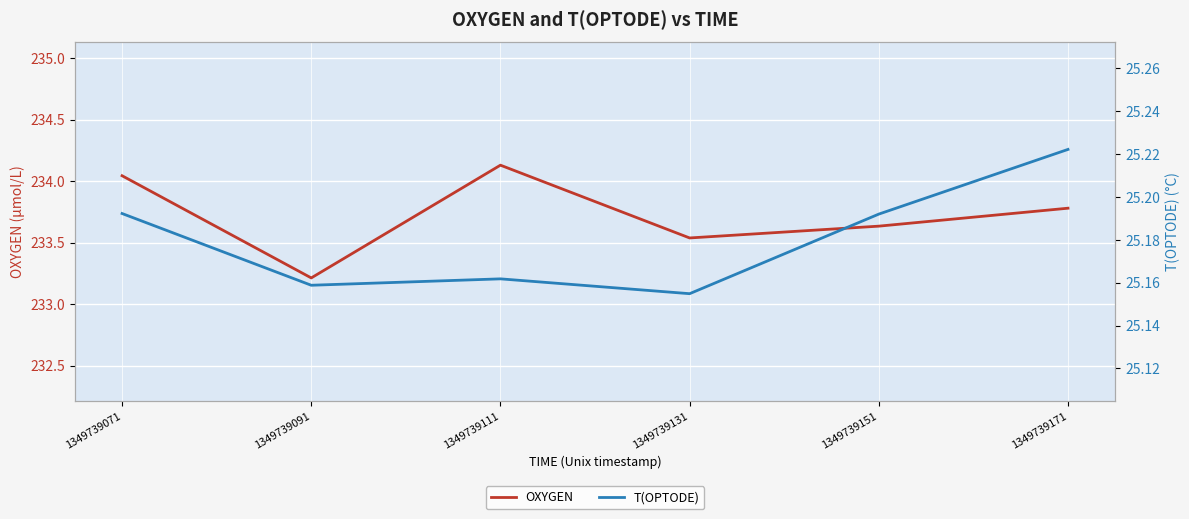

Rank the series by their maximum value, from lowest to highest.

T(OPTODE), OXYGEN